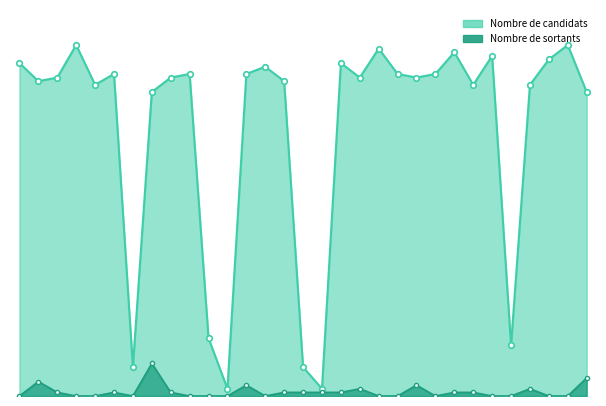

What are all the series names shown in the legend?

Nombre de candidats, Nombre de sortants